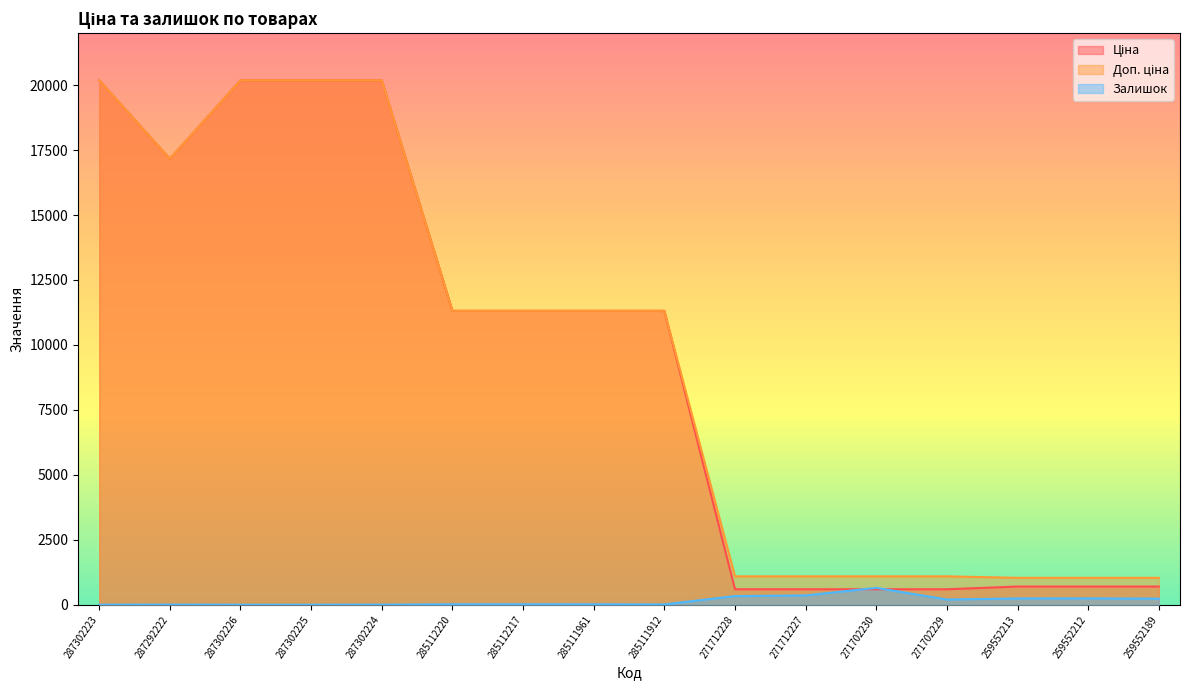

At how many categories does at least one series exceed 10237?

9